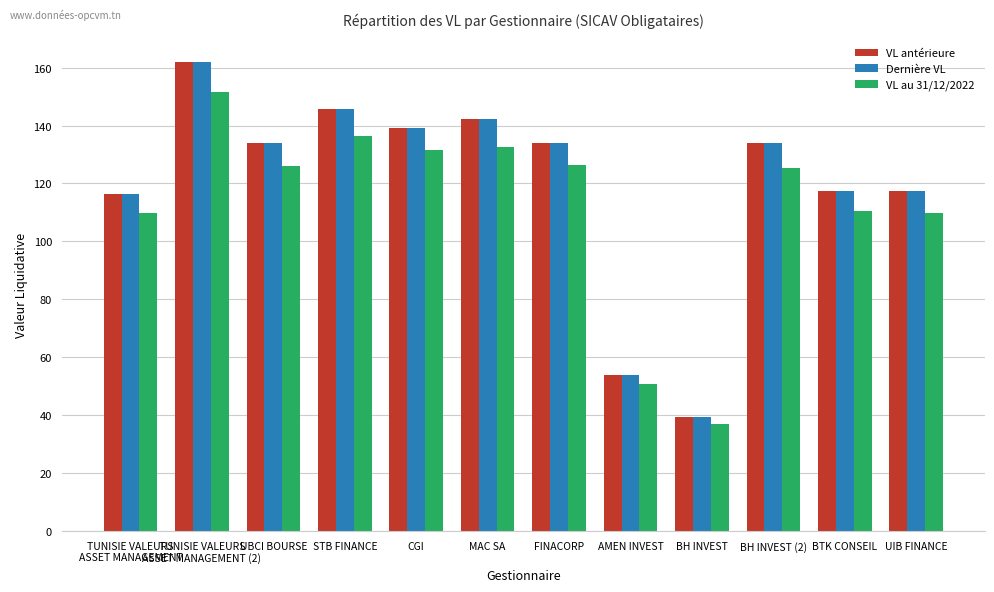

Which series changed the most between STB FINANCE and AMEN INVEST?

Dernière VL